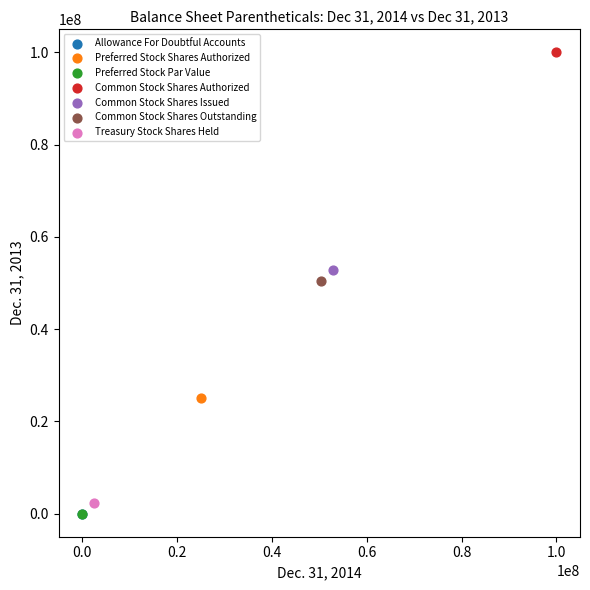

What are all the series names shown in the legend?

Allowance For Doubtful Accounts, Preferred Stock Shares Authorized, Preferred Stock Par Value, Common Stock Shares Authorized, Common Stock Shares Issued, Common Stock Shares Outstanding, Treasury Stock Shares Held